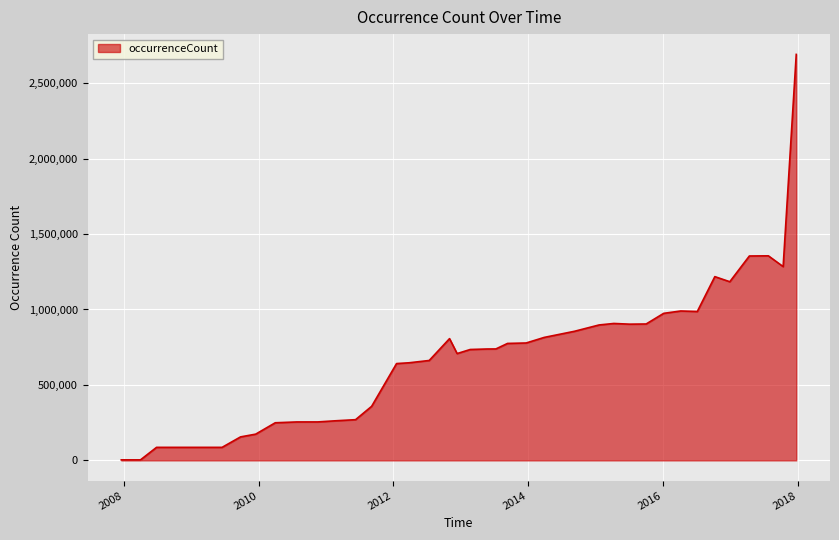

Does the chart have visible grid lines?

Yes